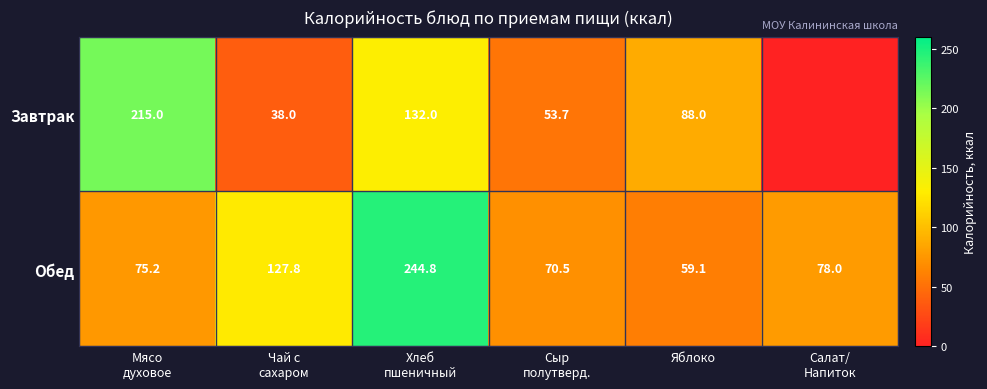

What is the maximum value for Обед?

244.8